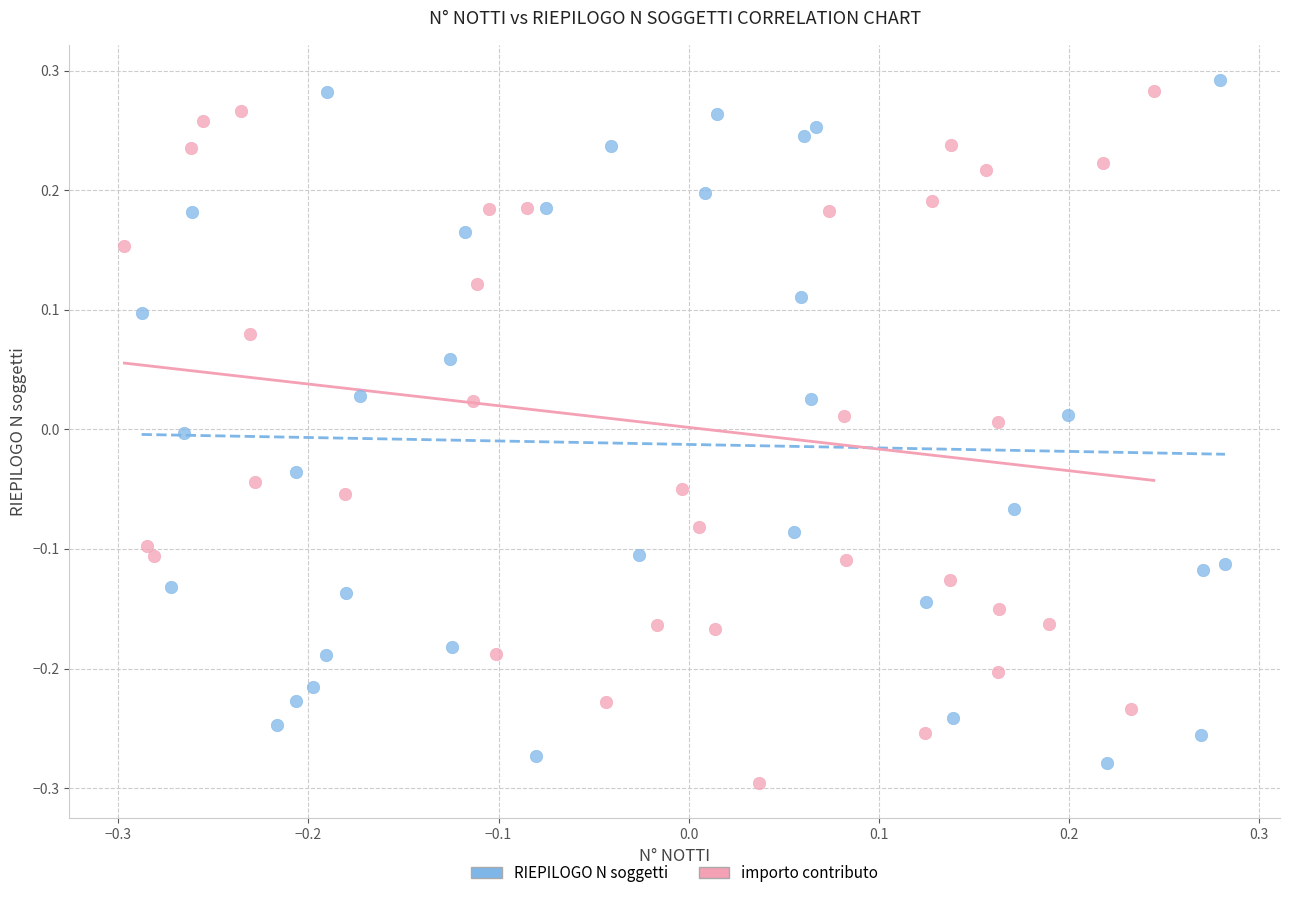

Which series reaches the minimum Y coordinate?

importo contributo